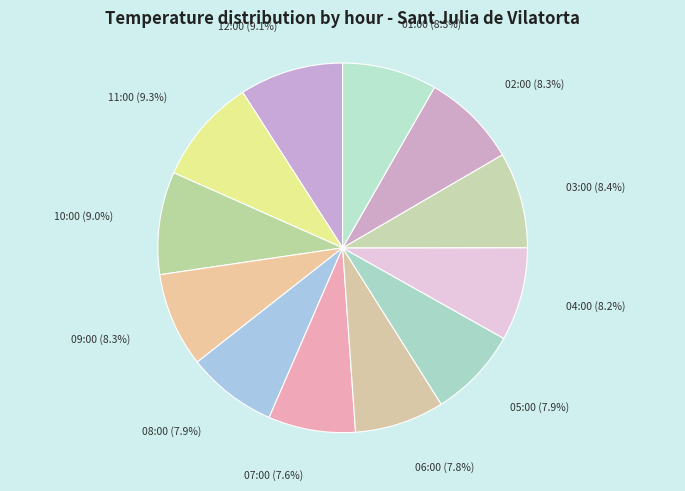

To the nearest percent, what percentage of the pie is 04:00?

8%